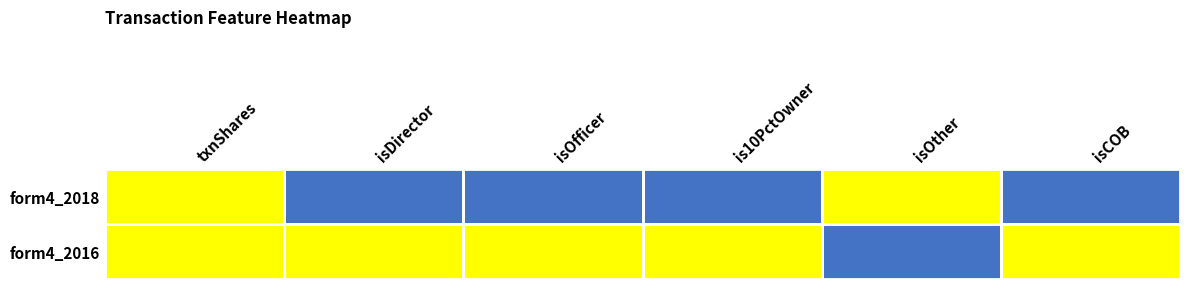

How many data points does each series have?

6